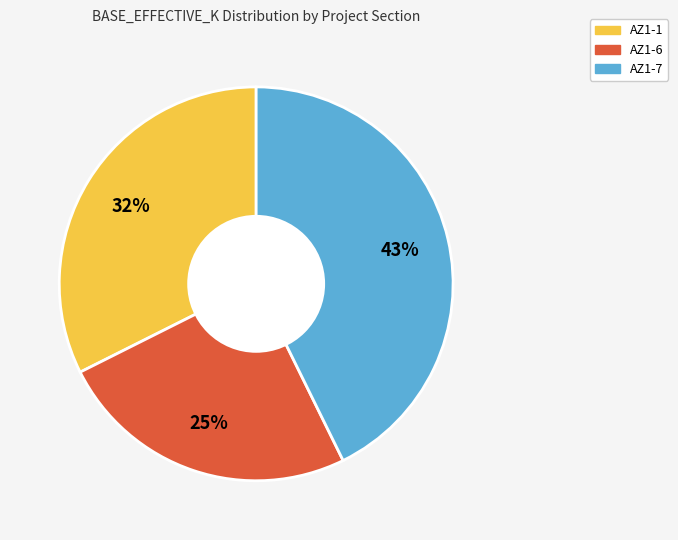

Approximately how many times larger is the value at AZ1-1 compared to AZ1-6?

1.3